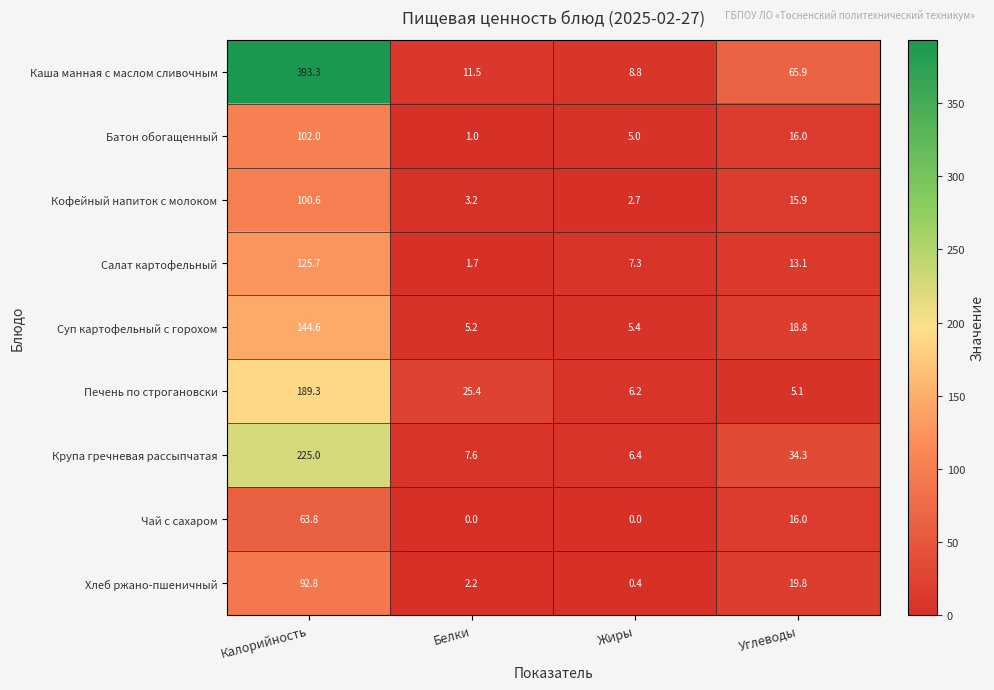

Between Жиры and Углеводы, which series saw the biggest shift?

Каша манная с маслом сливочным